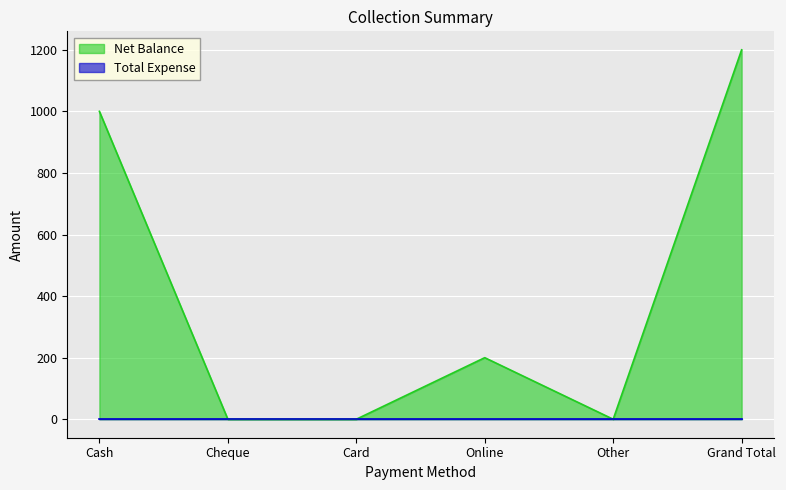

Between Other and Card, which is larger?

Other